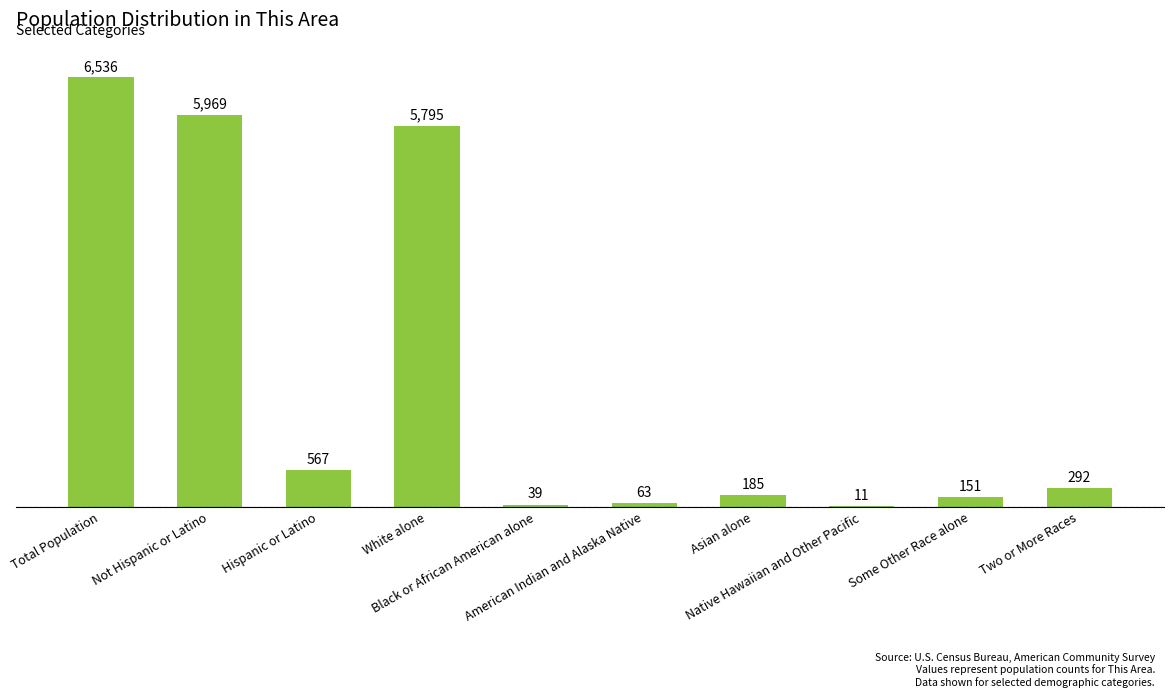

Which has a higher value, Asian alone or Total Population?

Total Population